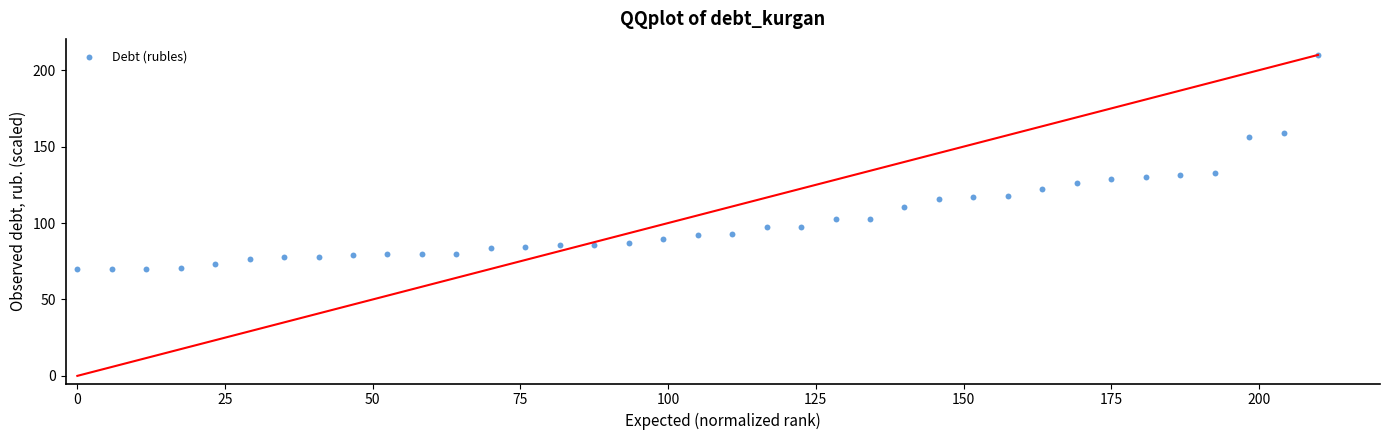

What is the range of X values (max minus min)?

210.0